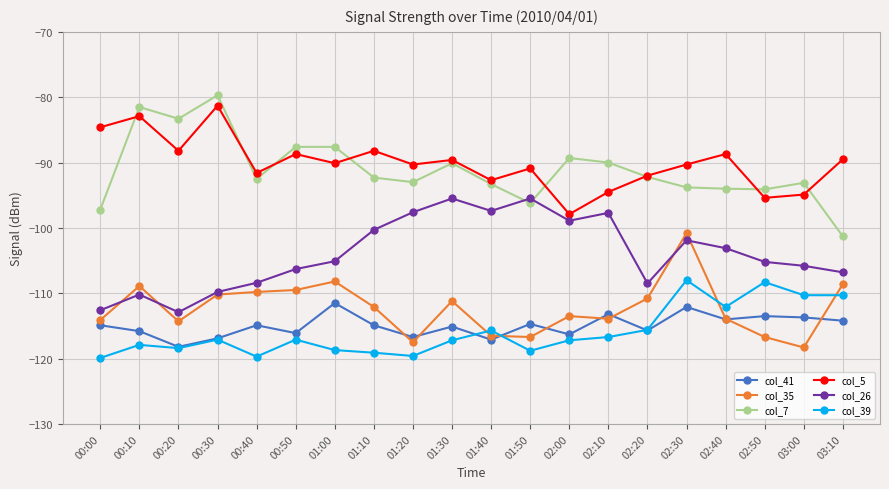

What is the label of the 13th point from the left?

02:00